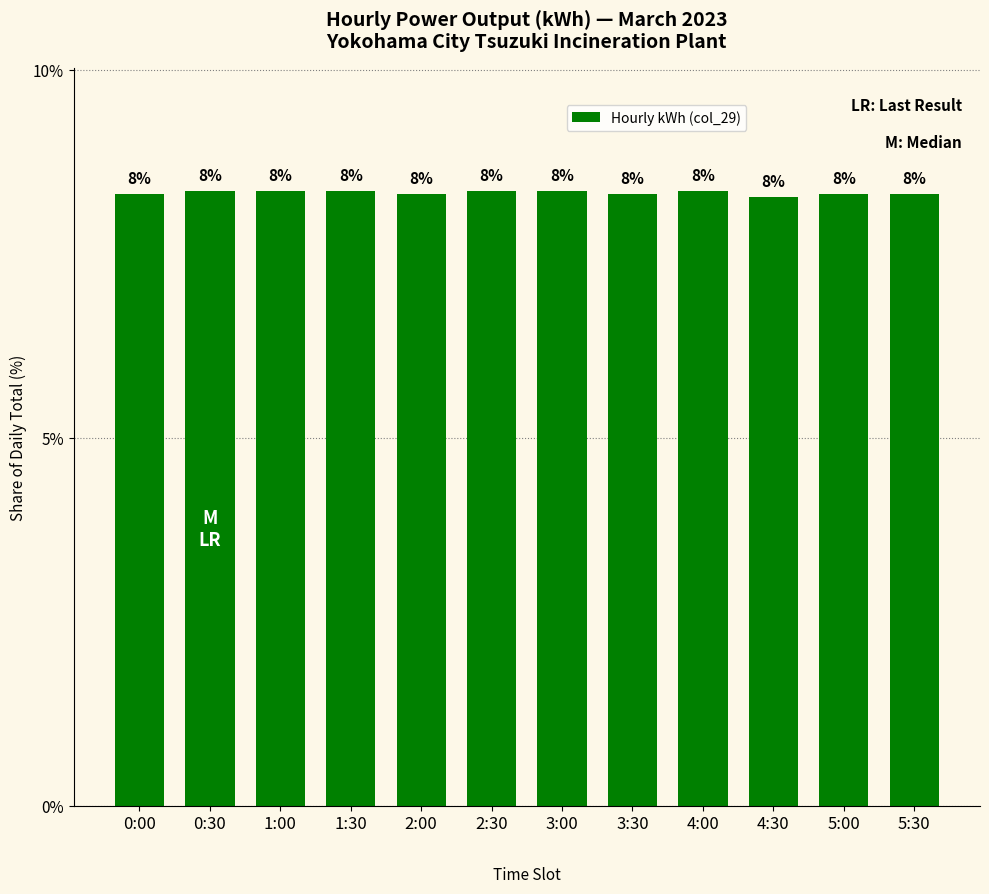

How many bars are there in total?

12